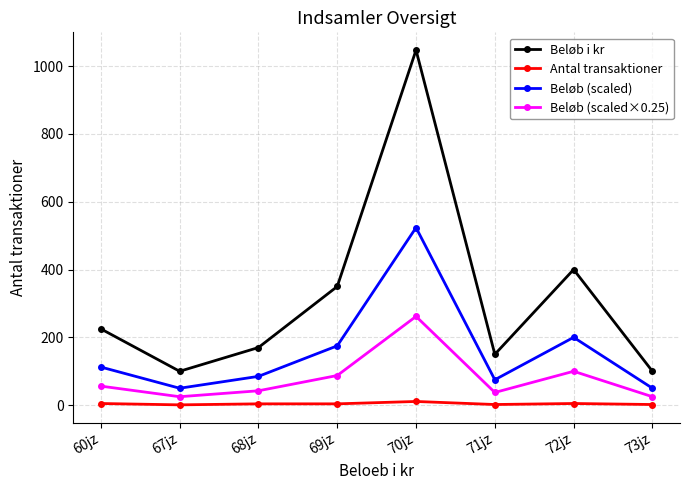

How many lines are shown in the chart?

4